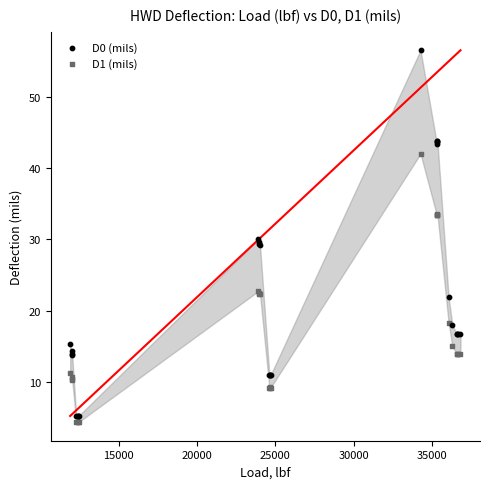

Which series reaches the maximum Y coordinate?

D0 (mils)